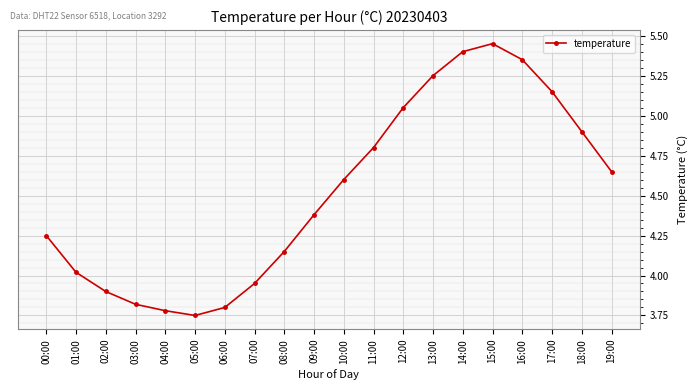

What is the change in value from 03:00 to 11:00?

+1.0